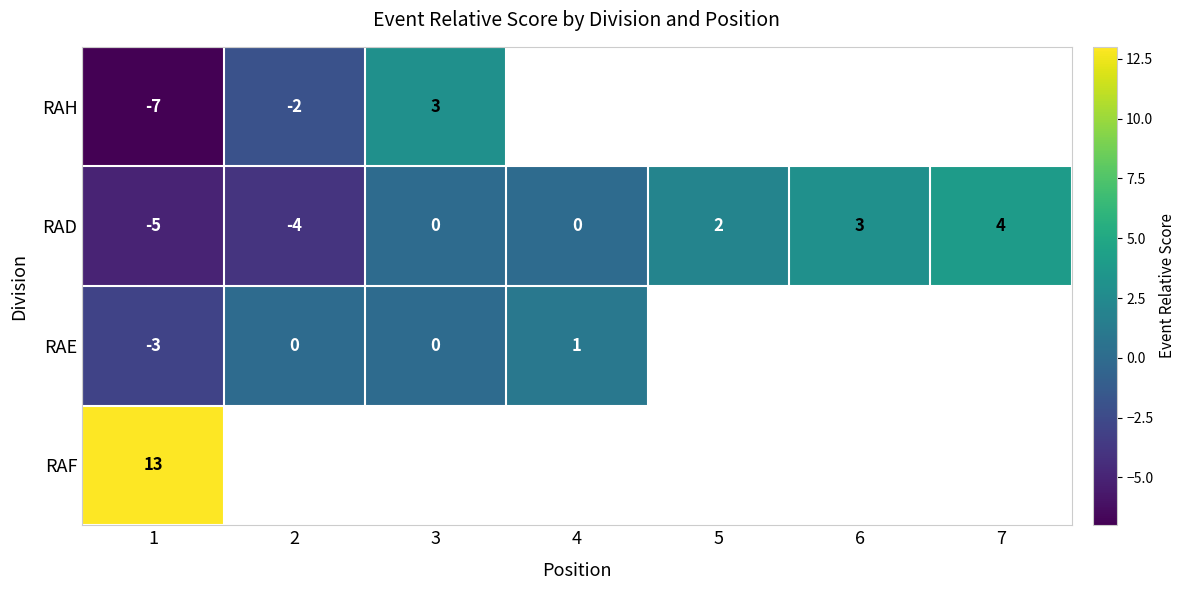

The RAD series shows 1.0 at 5. True or false?

False